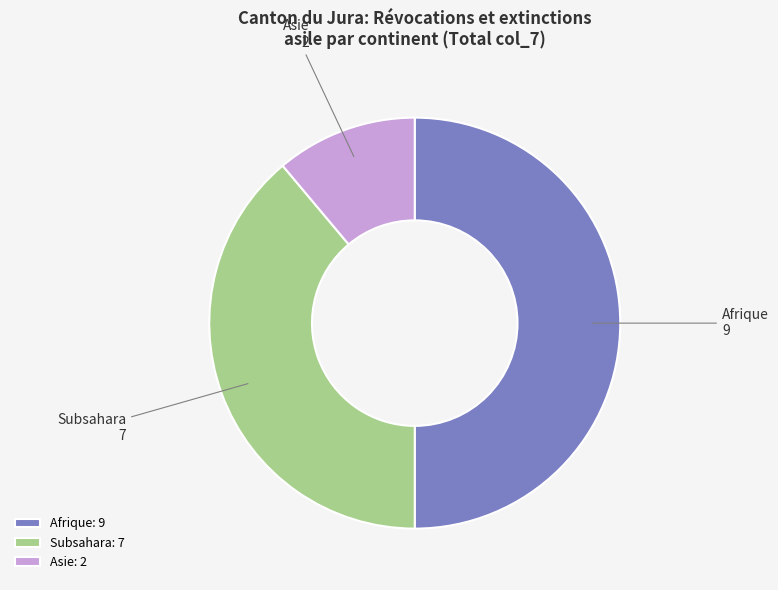

Is it true that Asie is 11% of the pie?

True